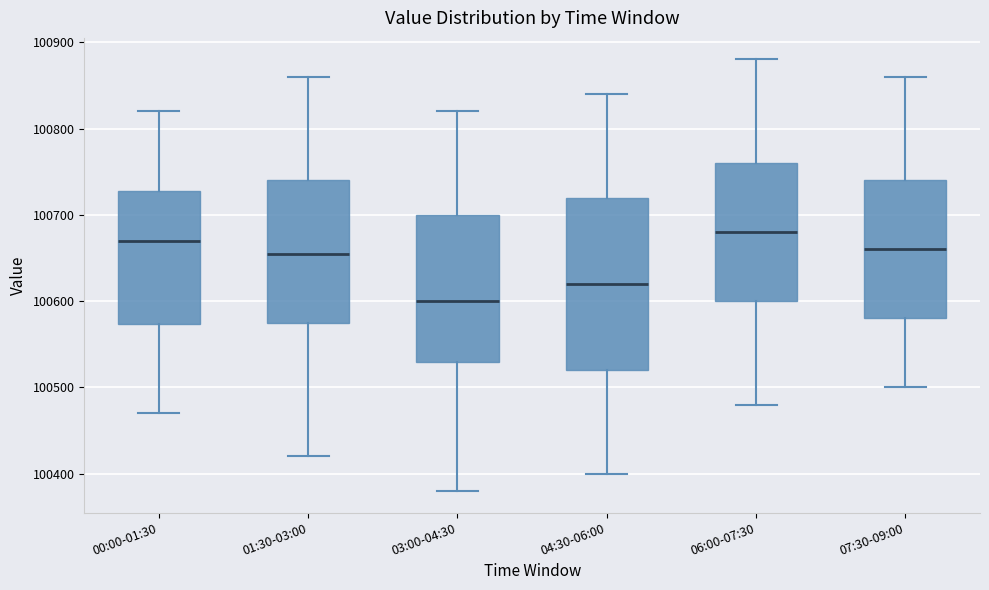

Which box is the tallest, from its lower edge to its upper edge?

04:30-06:00